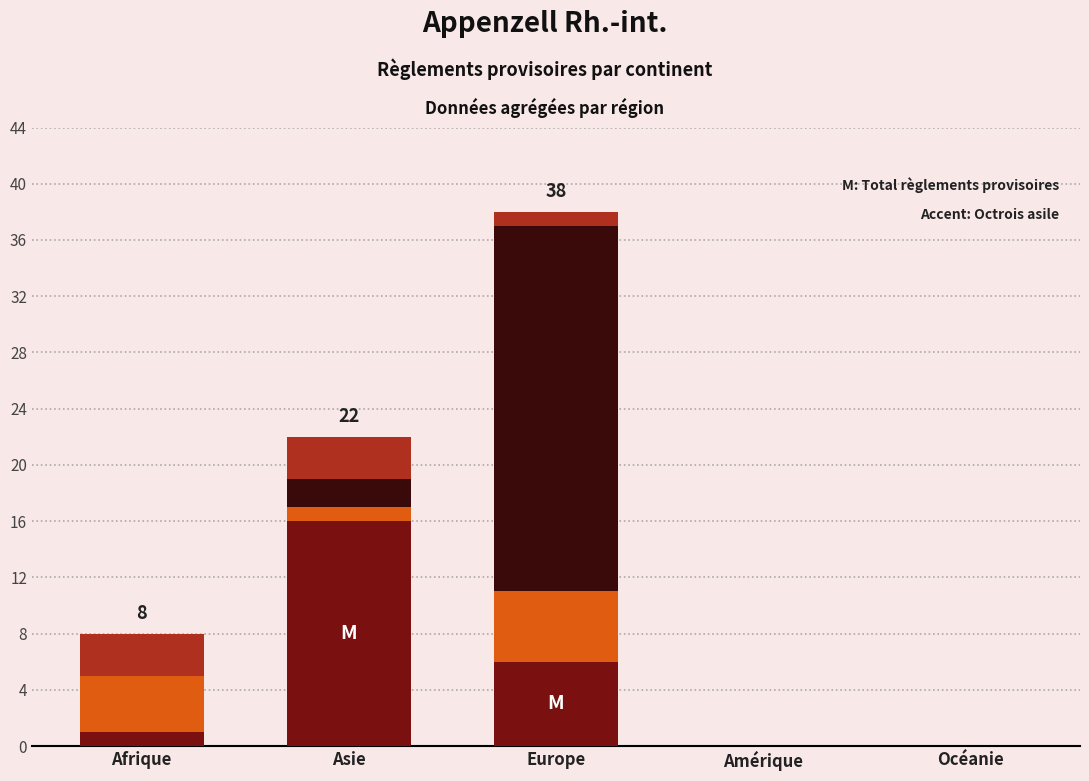

At which category is the sum across all series the highest?

Europe